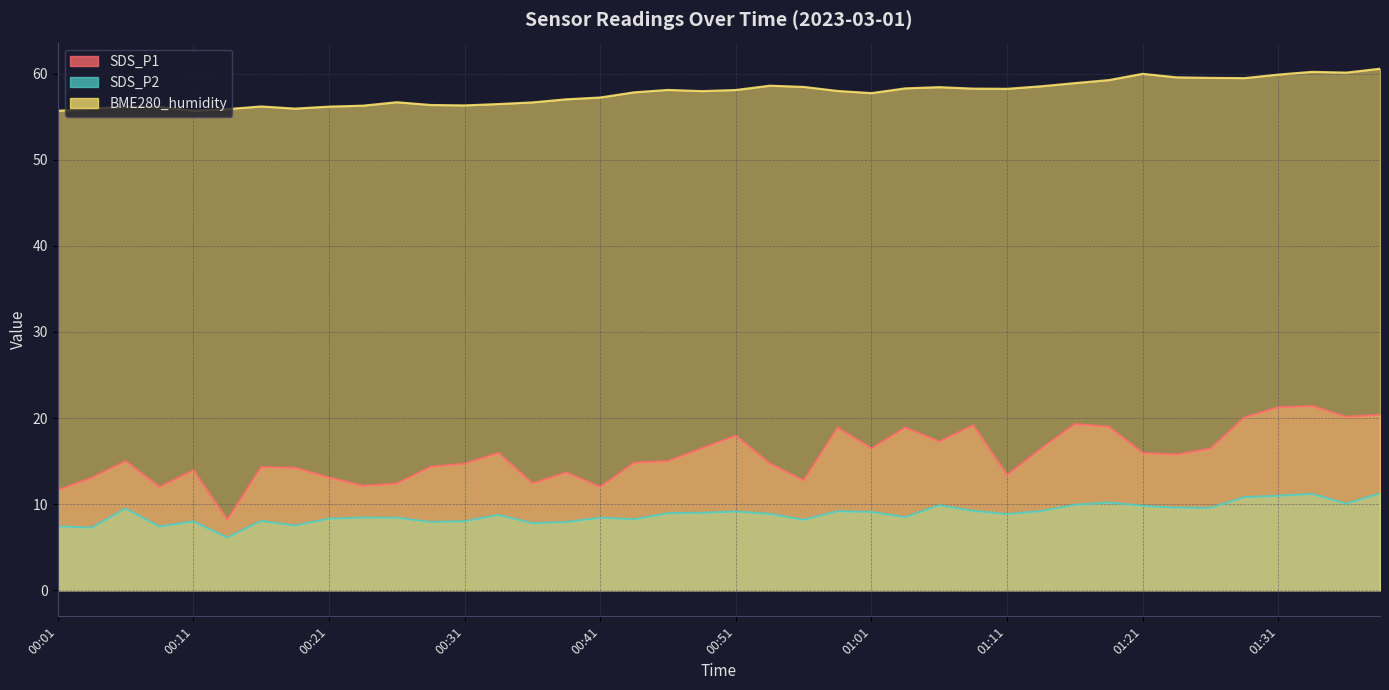

At which label is BME280_humidity closest to 58?

00:58